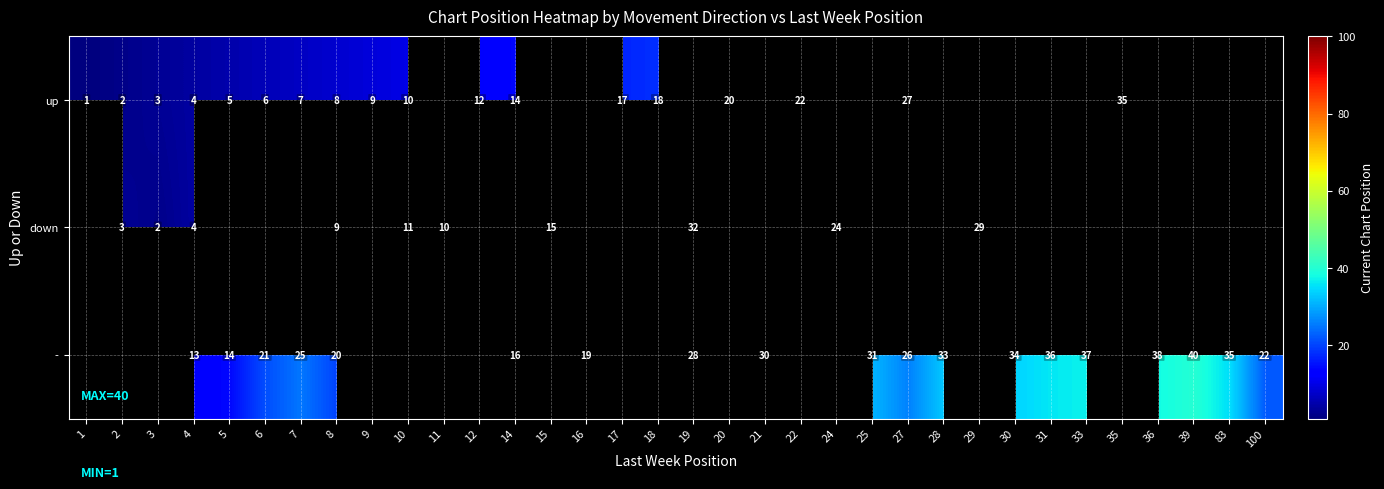

True or false: - has a value of 37 at 33.

True